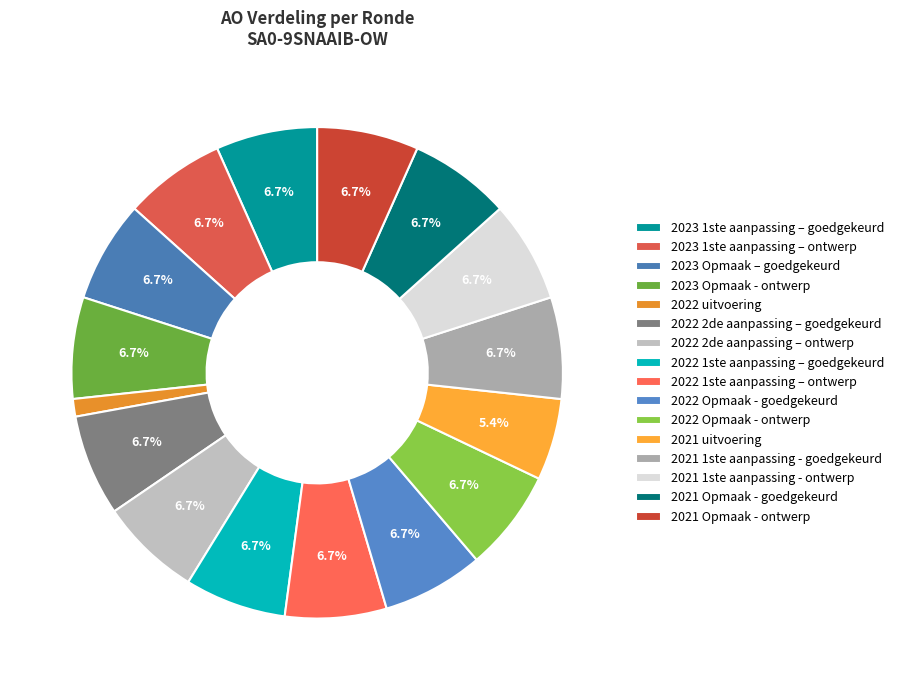

Combined, what portion of the pie is 2021 uitvoering and 2021 Opmaak - goedgekeurd?

12.1%